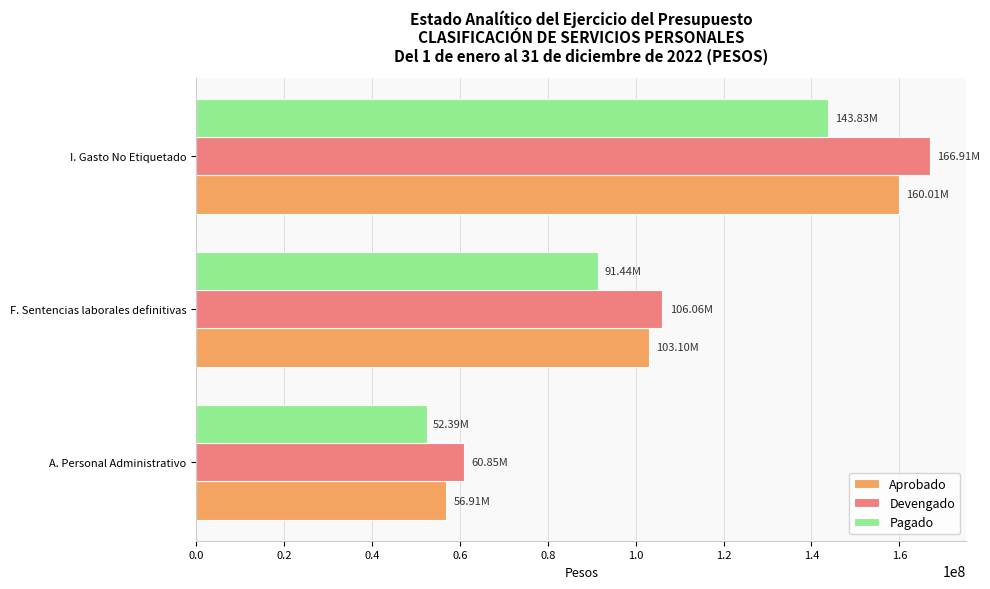

Where is Devengado nearest to the value 113879717?

F. Sentencias laborales definitivas